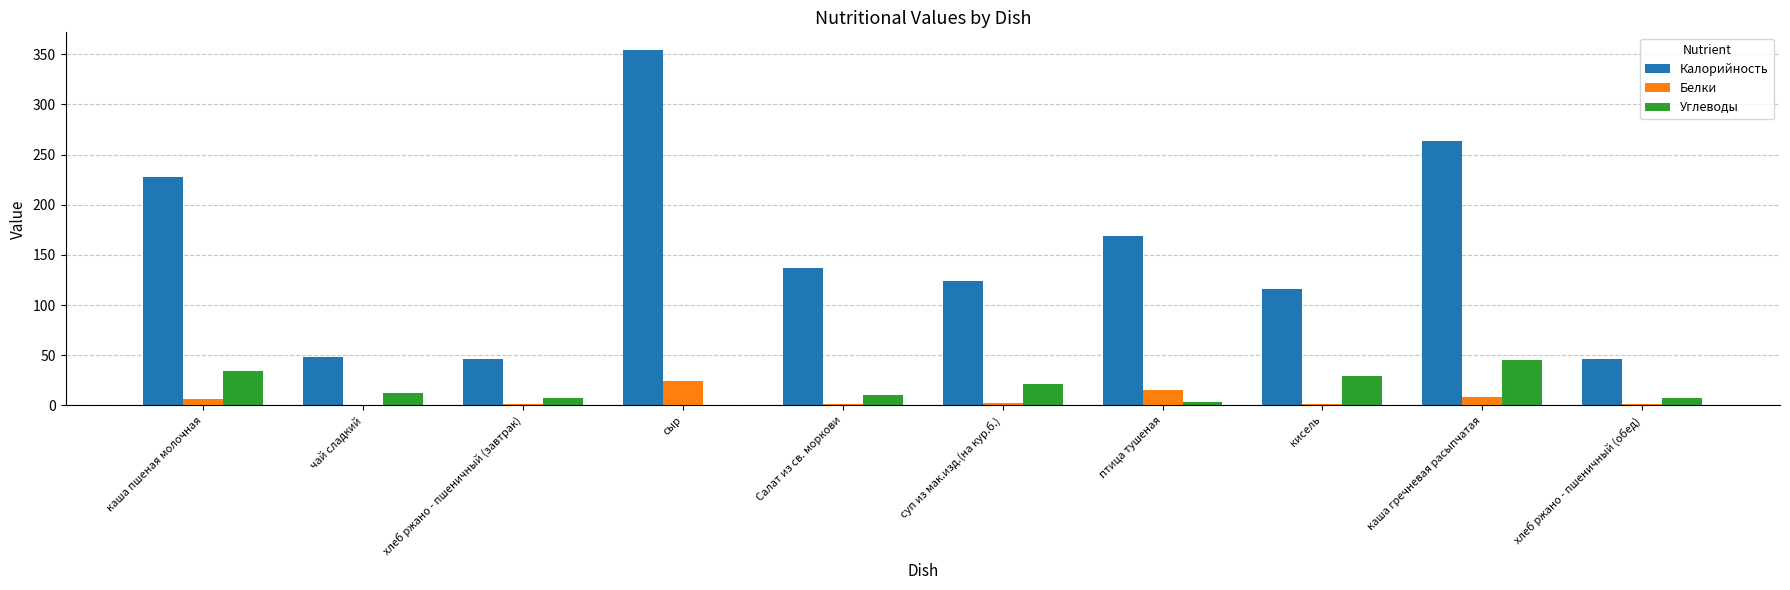

What is the spread (max minus min) of values at птица тушеная?

165.7